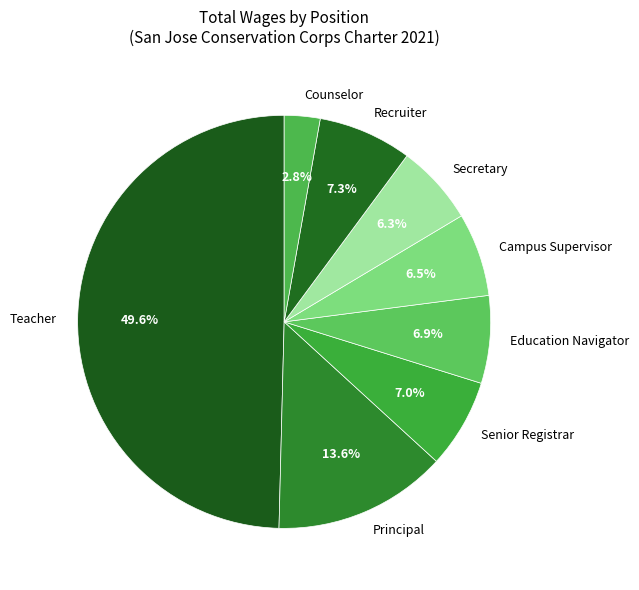

The Principal slice represents 14% of the pie. True or false?

True